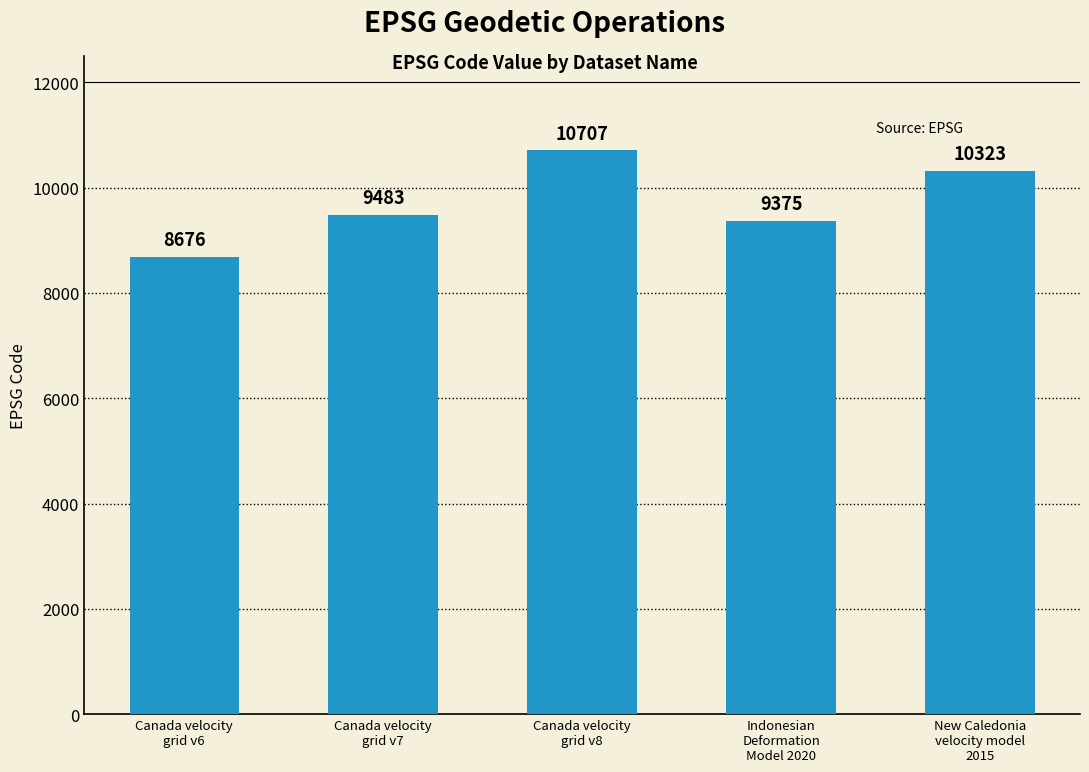

What is the approximate value at Canada velocity
grid v7, to the nearest 100?

9500